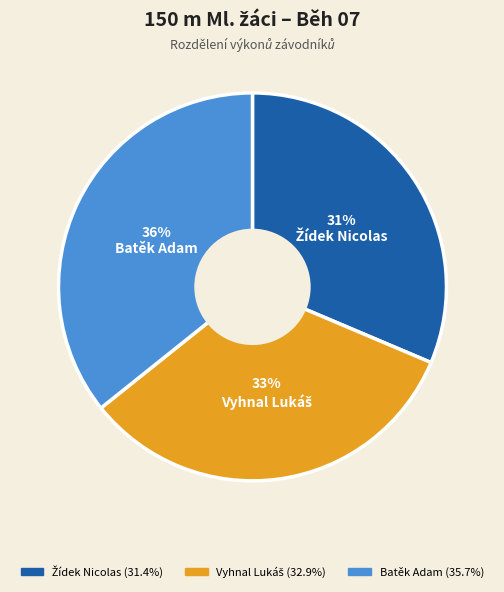

Is there a majority slice in this chart?

No